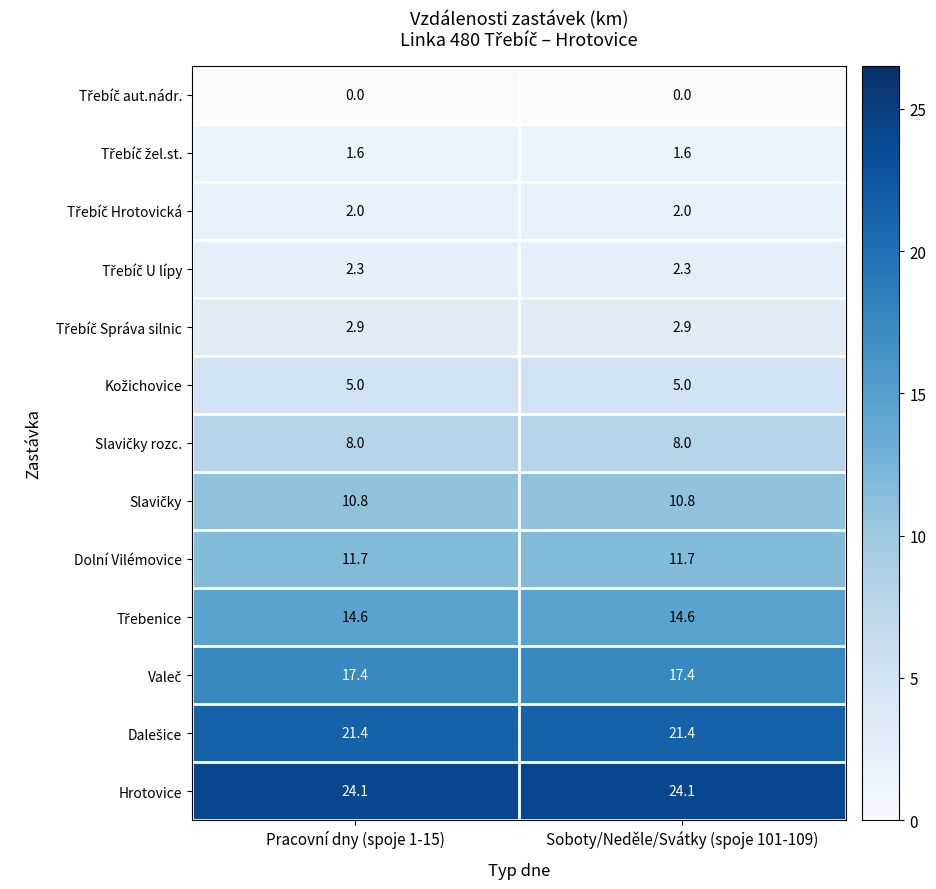

What is the sum of the Dolní Vilémovice values at Pracovní dny (spoje 1-15) and Soboty/Neděle/Svátky (spoje 101-109)?

23.4